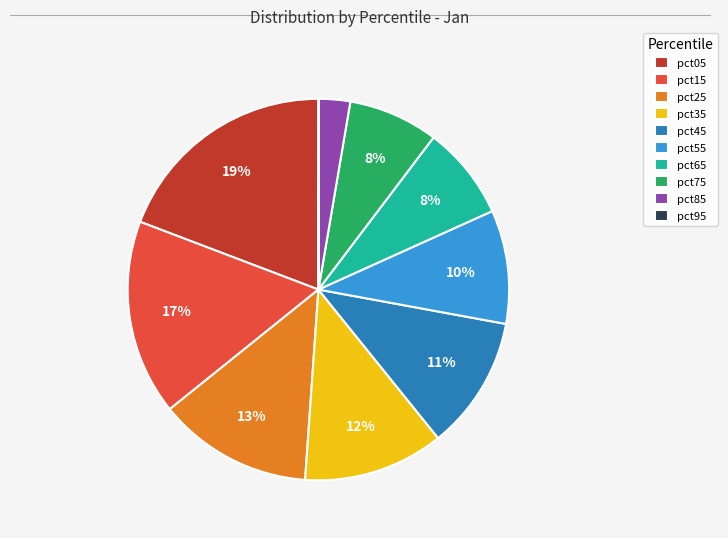

Between pct45 and pct75, which is larger?

pct45